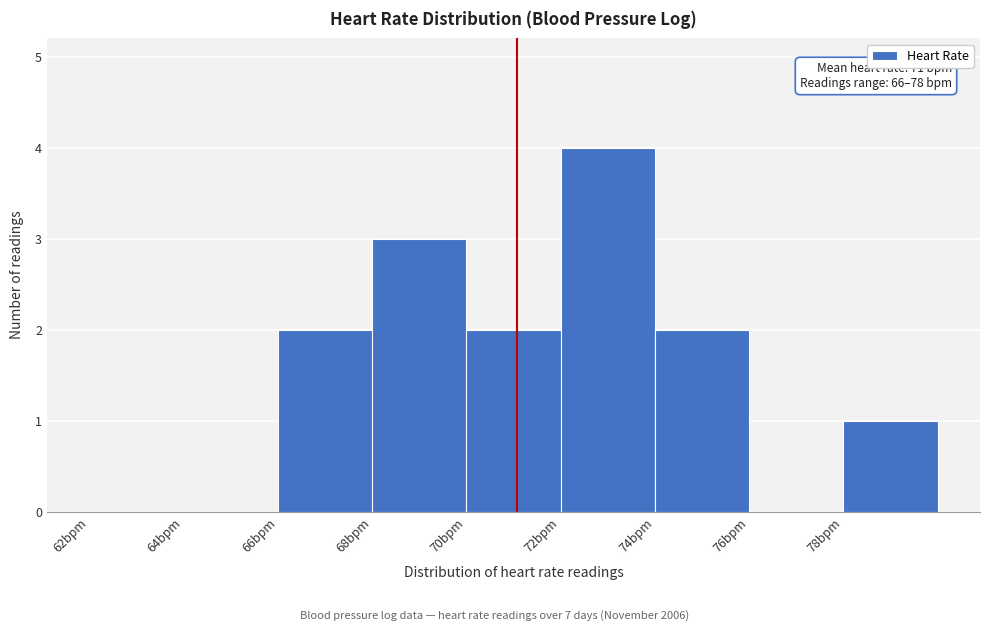

Over which range of the x-axis is the bar tallest?

72 to 74